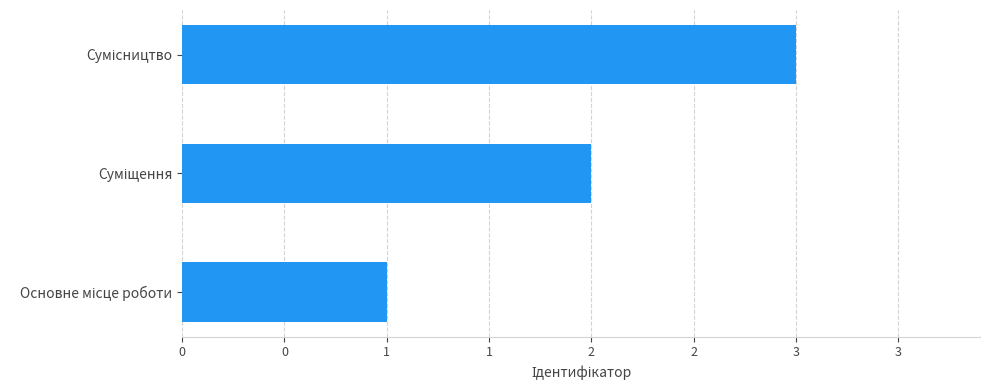

What is the smallest value displayed?

1